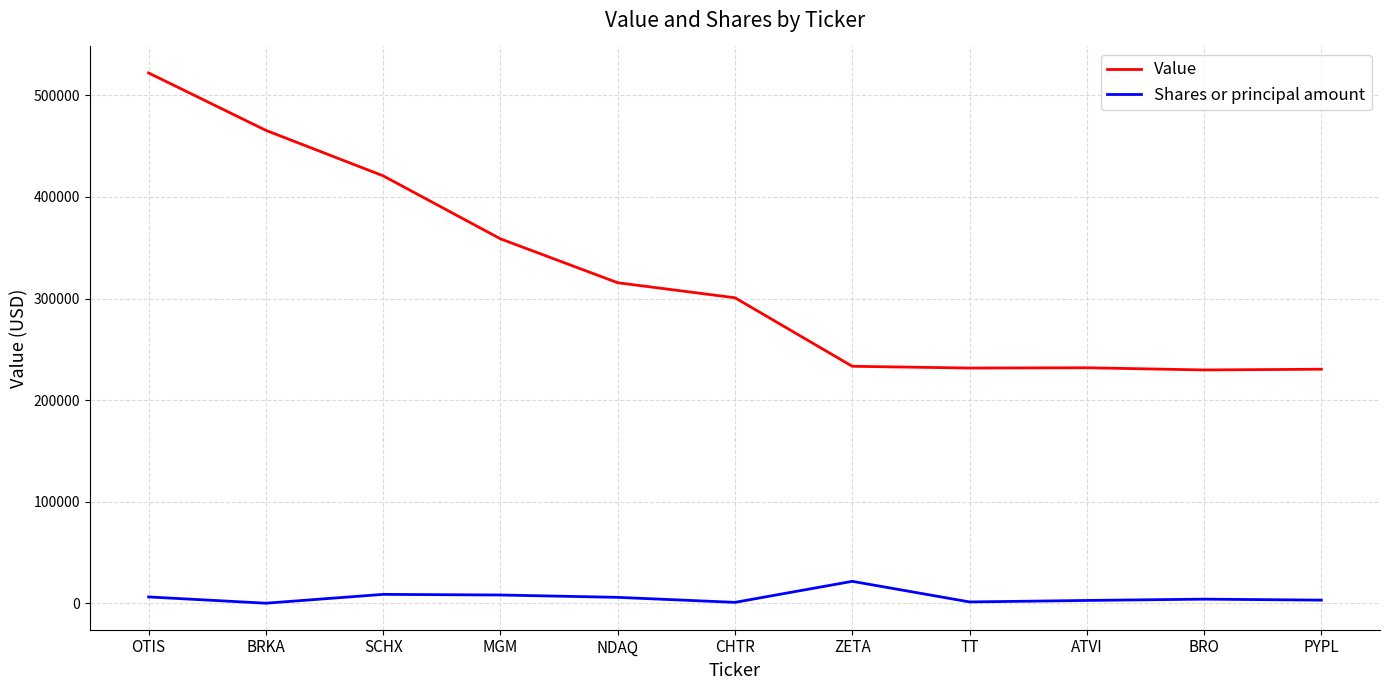

Which series has the widest spread of values?

Value